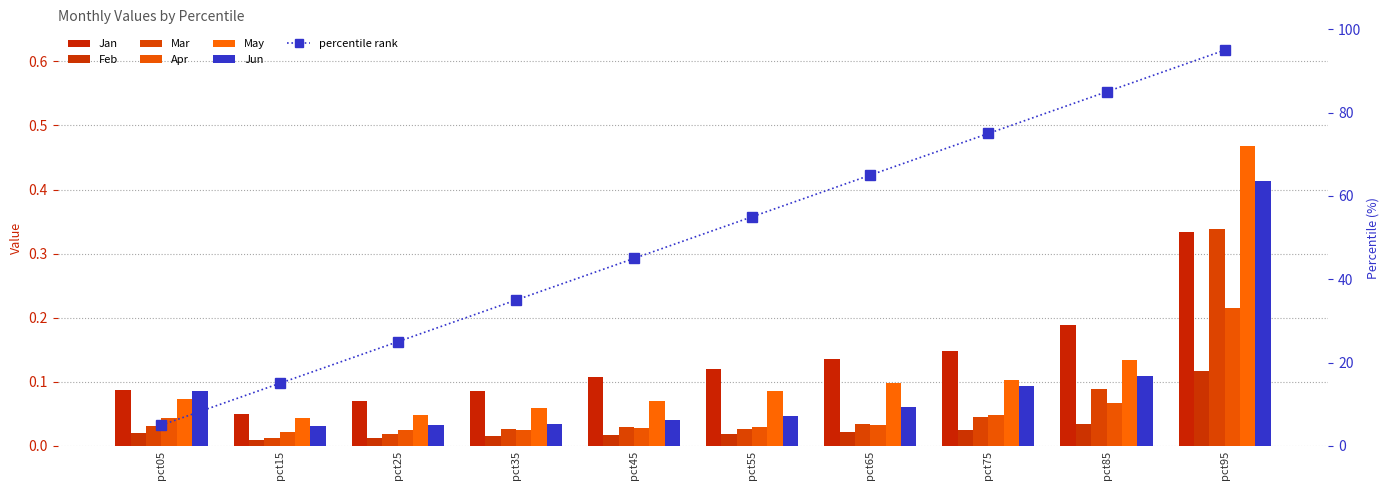

Rank the series at pct75 from lowest to highest value.

Feb, Mar, Apr, Jun, May, Jan